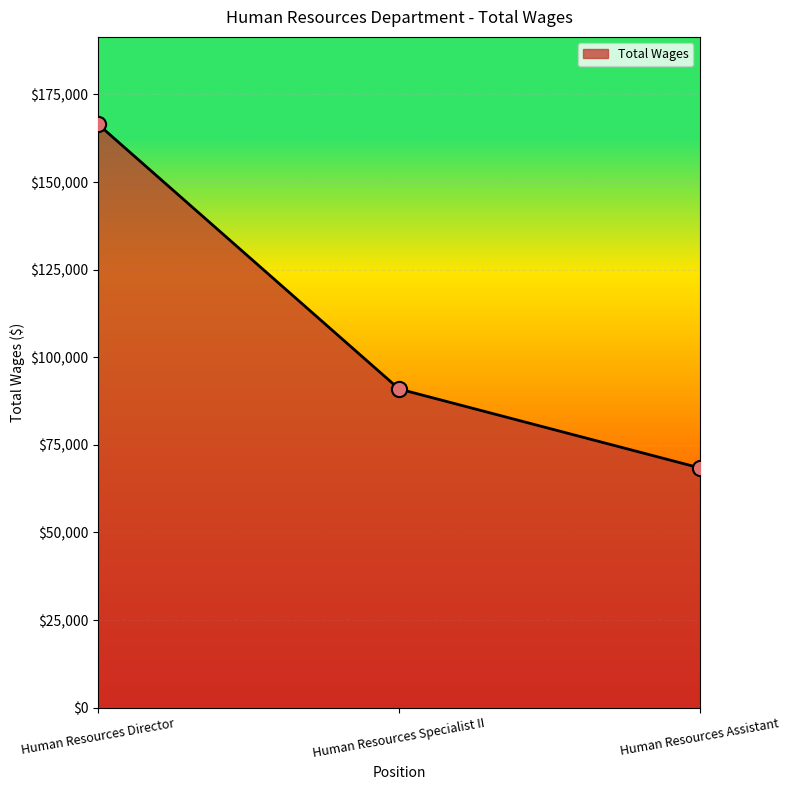

Approximately how many times larger is the value at Human Resources Director compared to Human Resources Assistant?

2.4